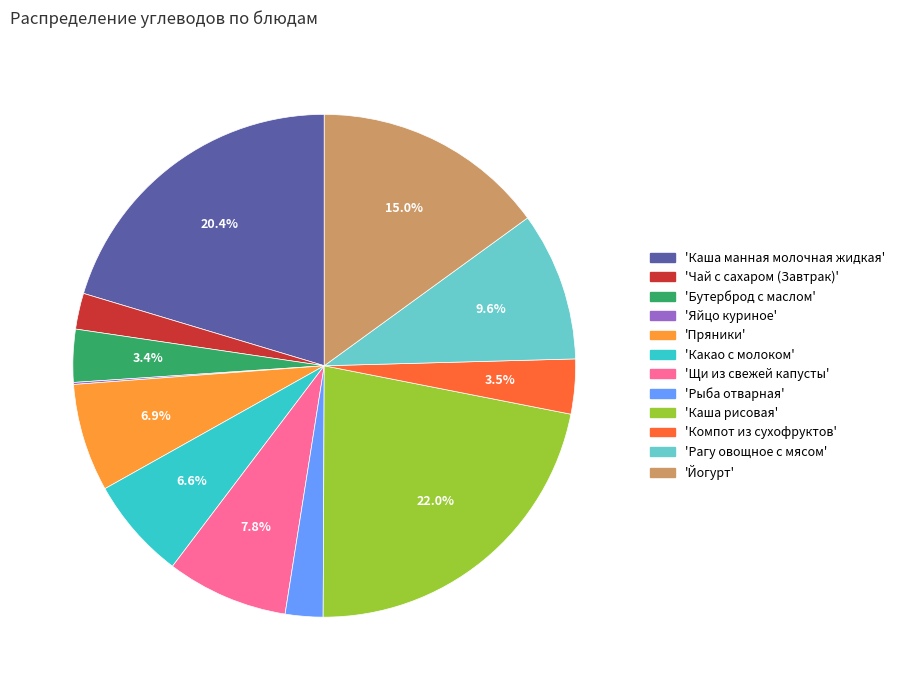

Is there a majority slice in this chart?

No